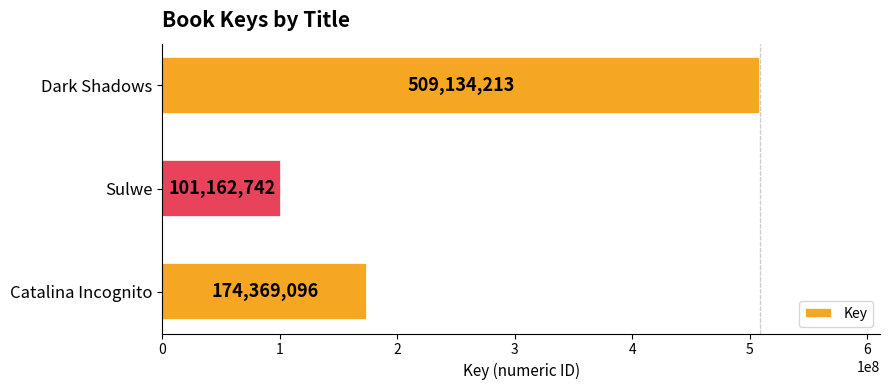

The value at Dark Shadows is 158288652. True or false?

False